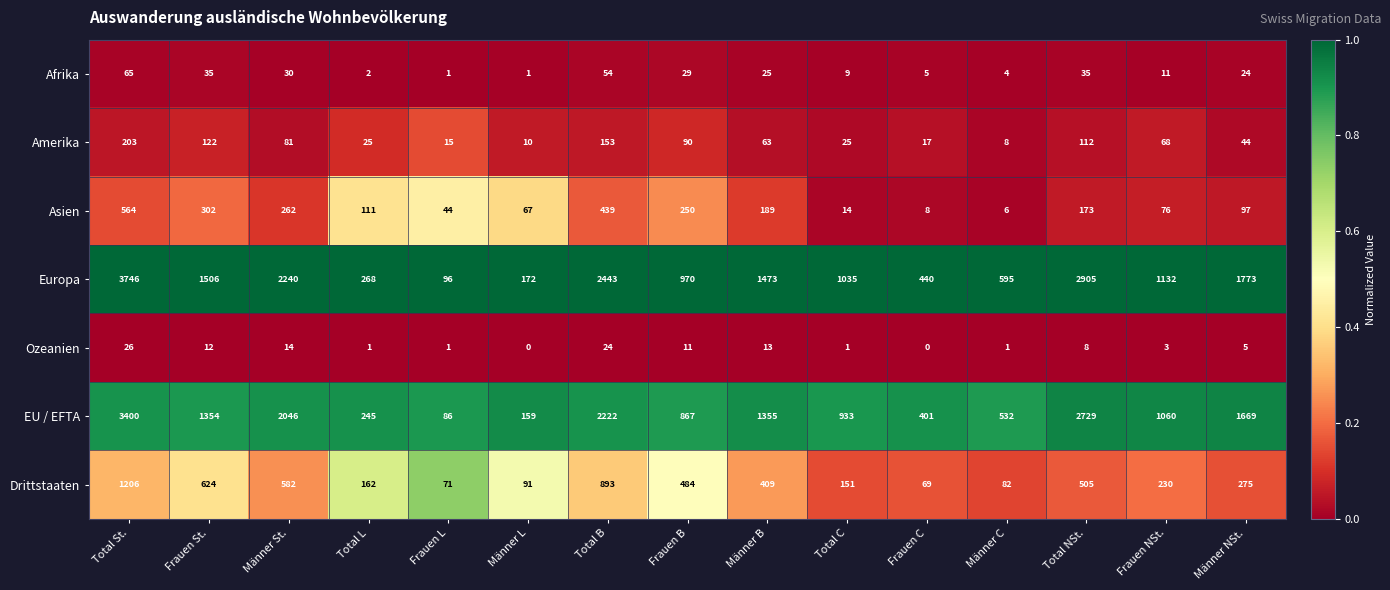

What value does the Asien series have at Frauen C?

8